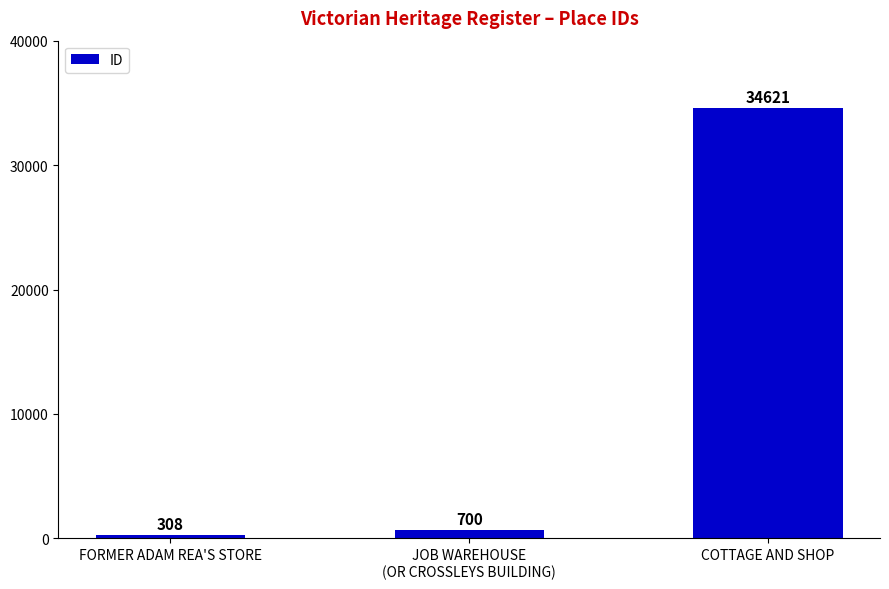

What is the sum of the values at COTTAGE AND SHOP and JOB WAREHOUSE
(OR CROSSLEYS BUILDING)?

35321